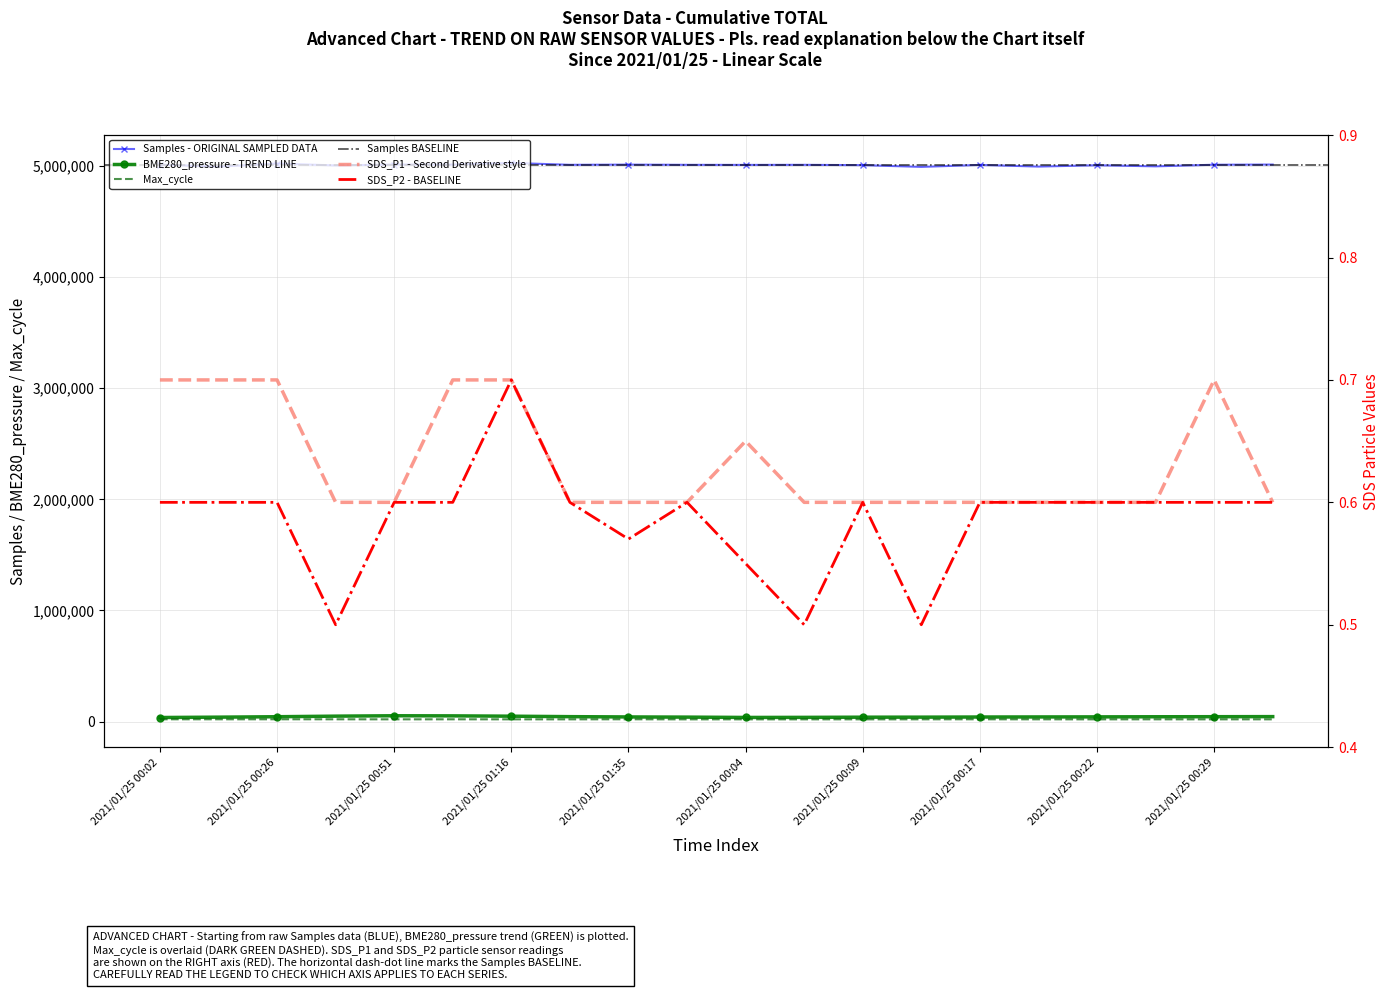

Rank the series at 2021/01/25 00:51 from highest to lowest value.

Samples, BME280_pressure, Max_cycle, SDS_P1, SDS_P2